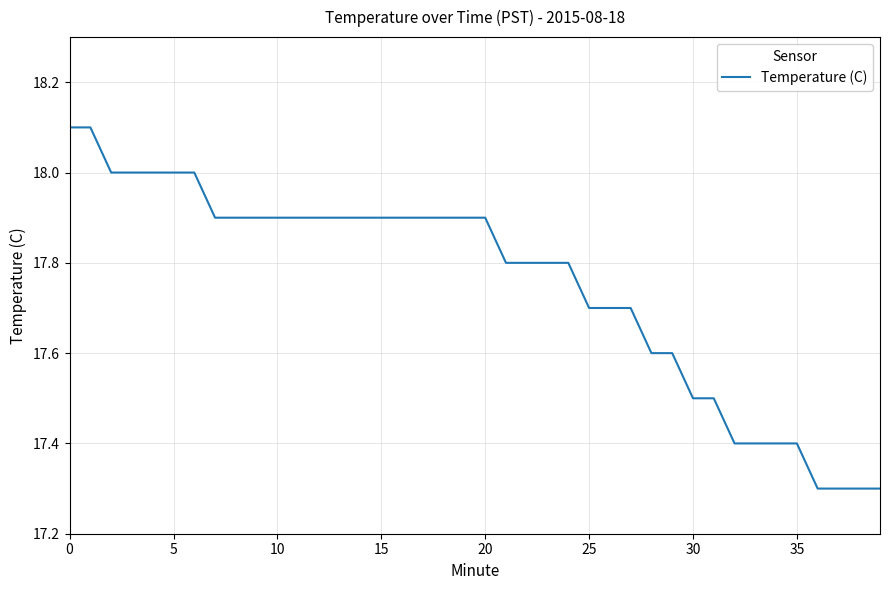

What is the difference between the maximum and minimum values?

0.8